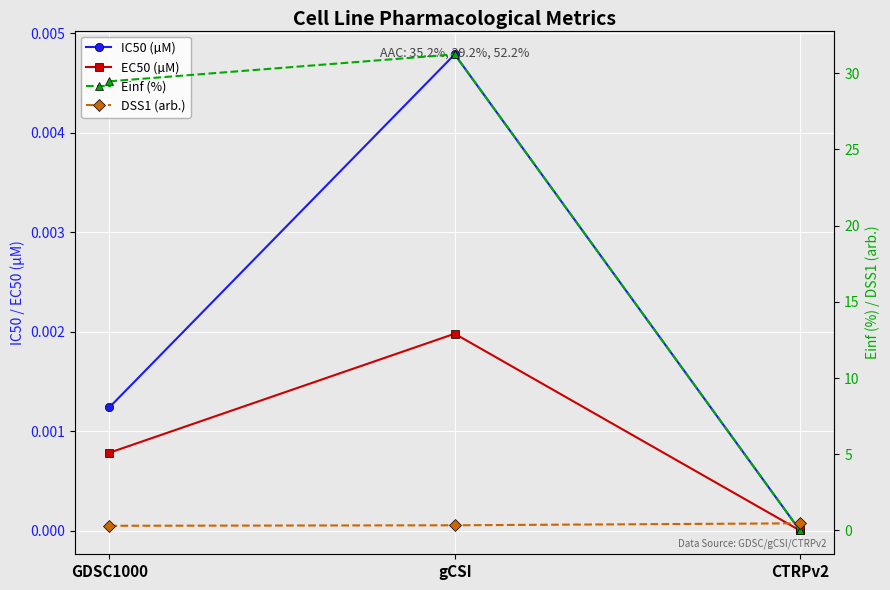

Rank the series by their maximum value, from highest to lowest.

Einf (%), DSS1 (arb.), IC50 (µM), EC50 (µM)